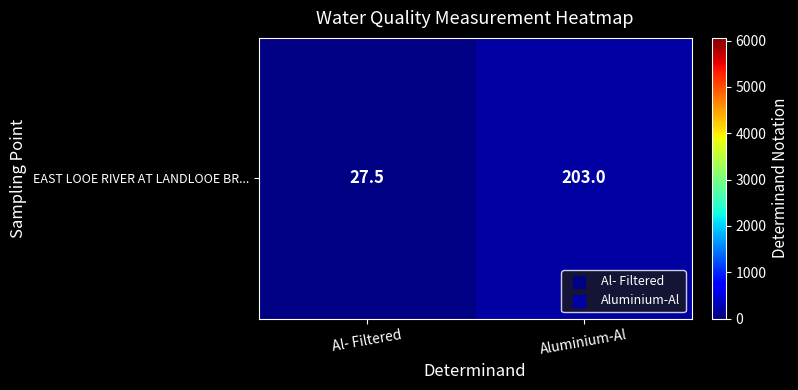

List the labels in order of value, largest first.

Aluminium-Al, Al- Filtered